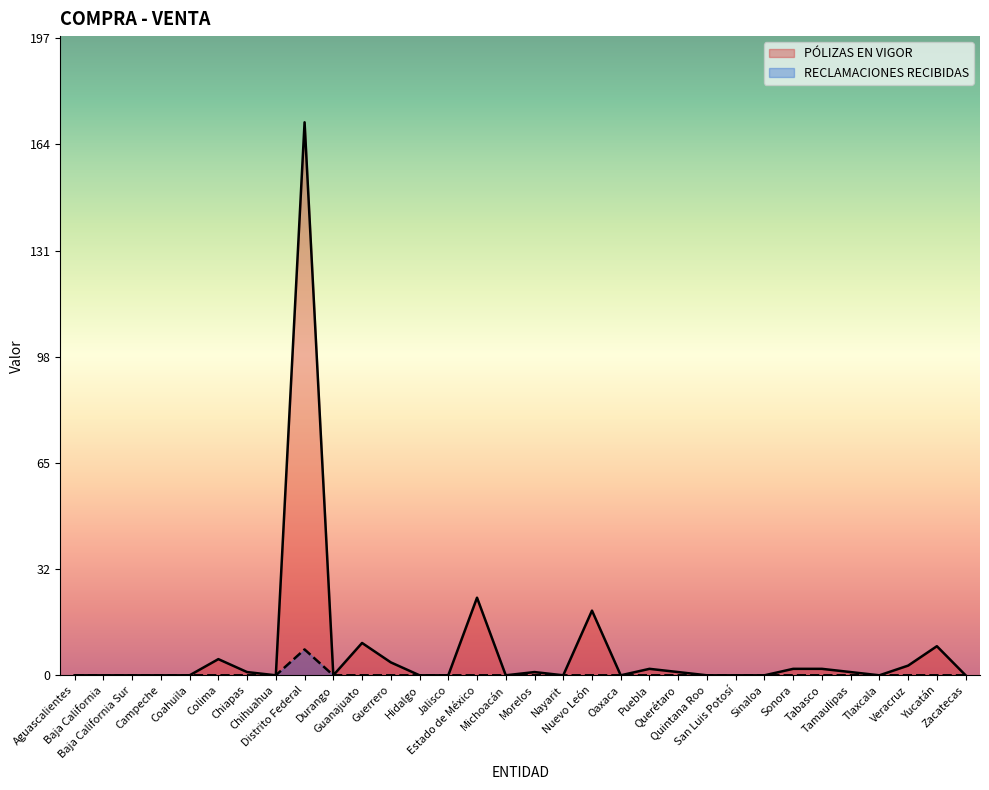

How many positive values does the PÓLIZAS EN VIGOR series have?

15